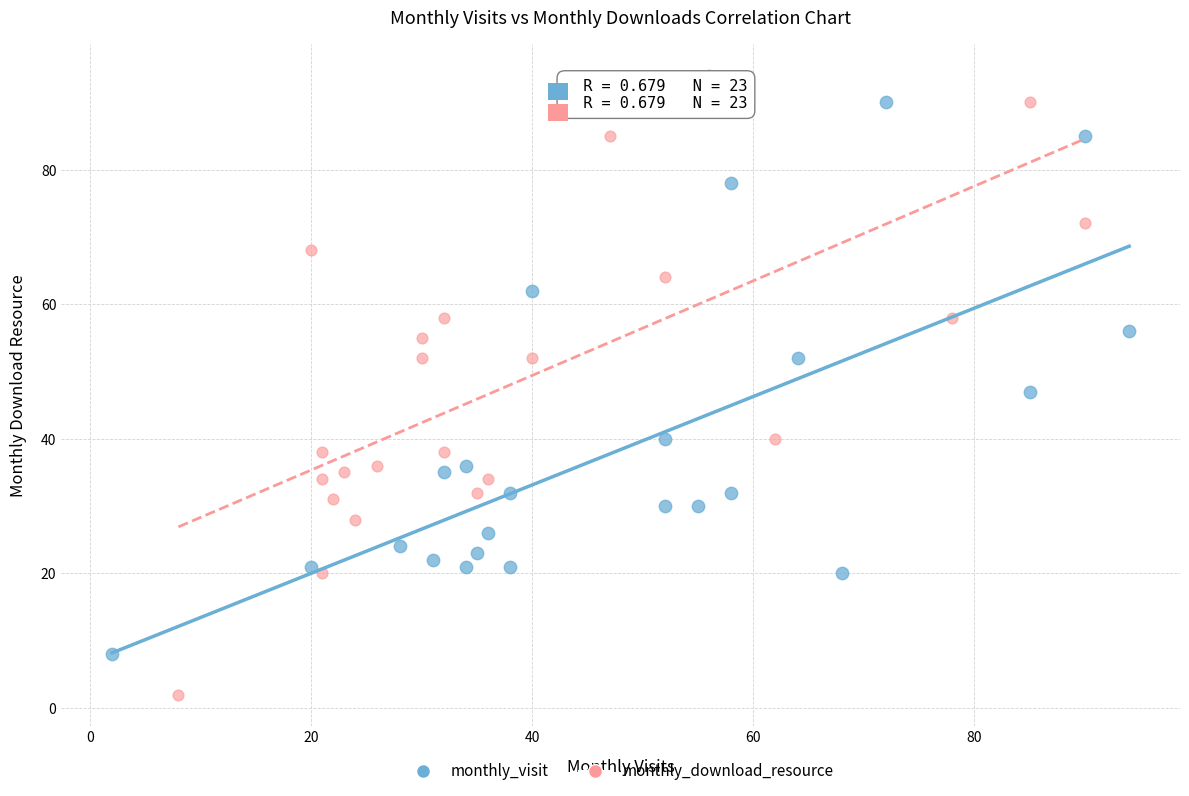

Which series has the largest Y range (max minus min)?

monthly_download_resource